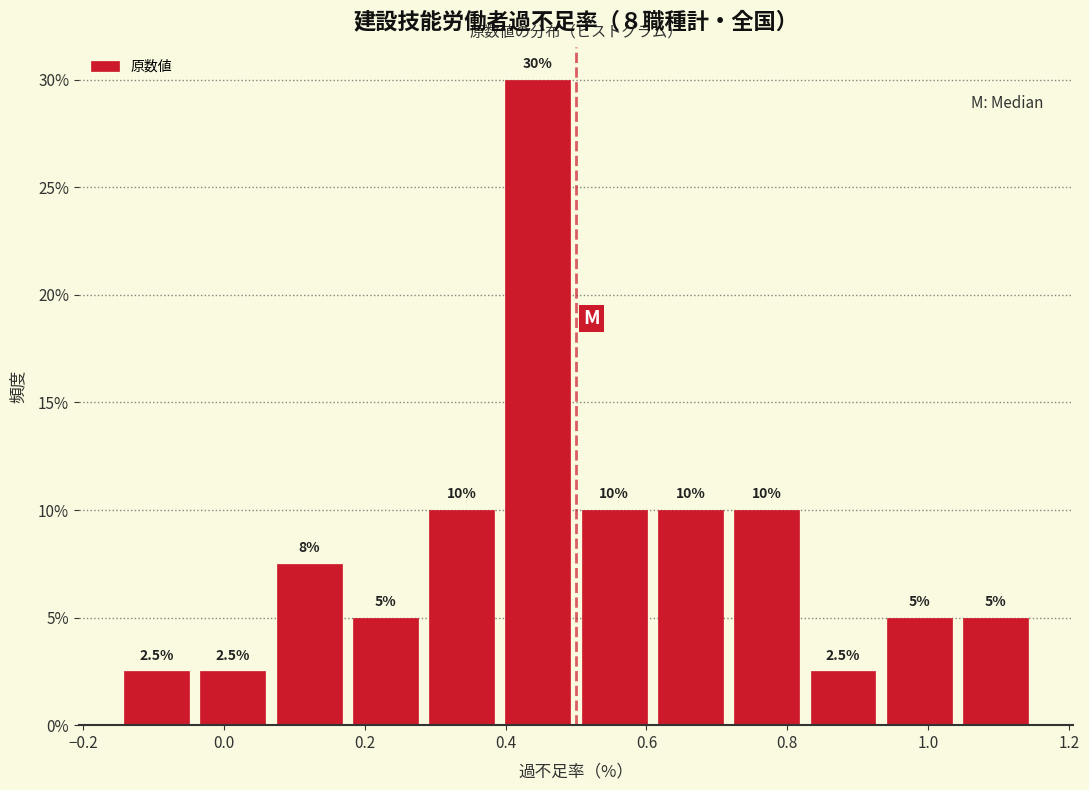

Which range on the x-axis has the tallest bar?

0.40 to 0.50